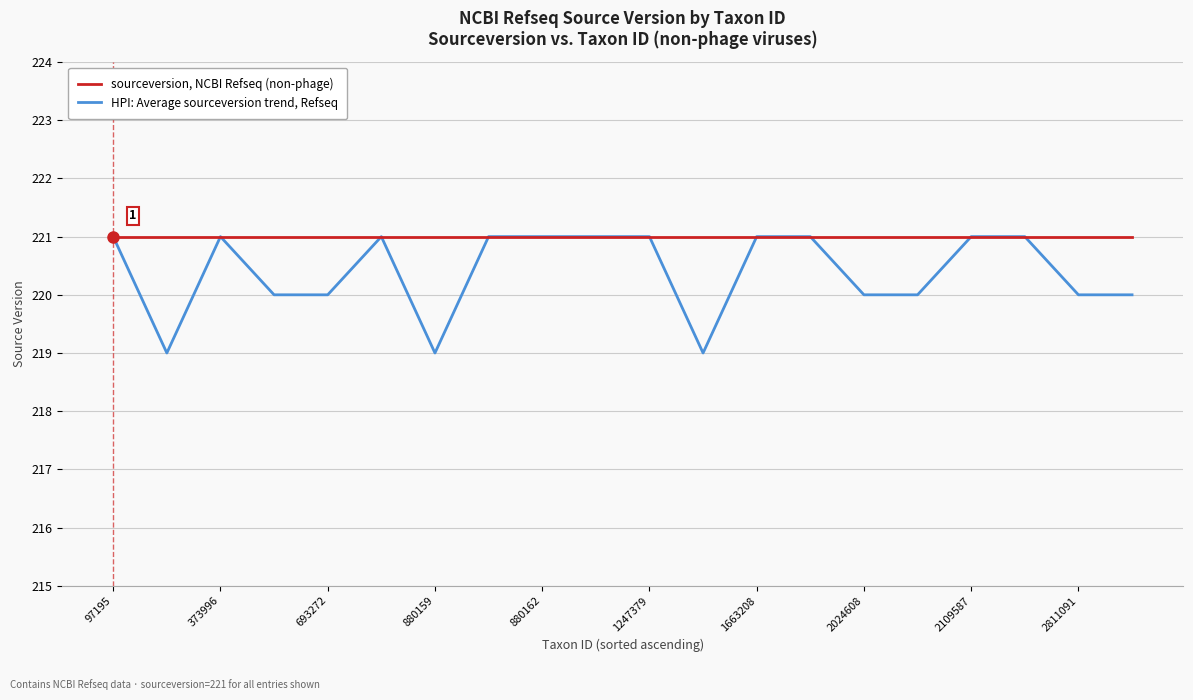

Reading left to right, extract all data points from this chart.

sourceversion, NCBI Refseq (non-phage): 221	221	221	221	221	221	221	221	221	221	221	221	221	221	221	221	221	221	221	221
HPI: Average sourceversion trend, Refseq: 221	219	221	220	220	221	219	221	221	221	221	219	221	221	220	220	221	221	220	220